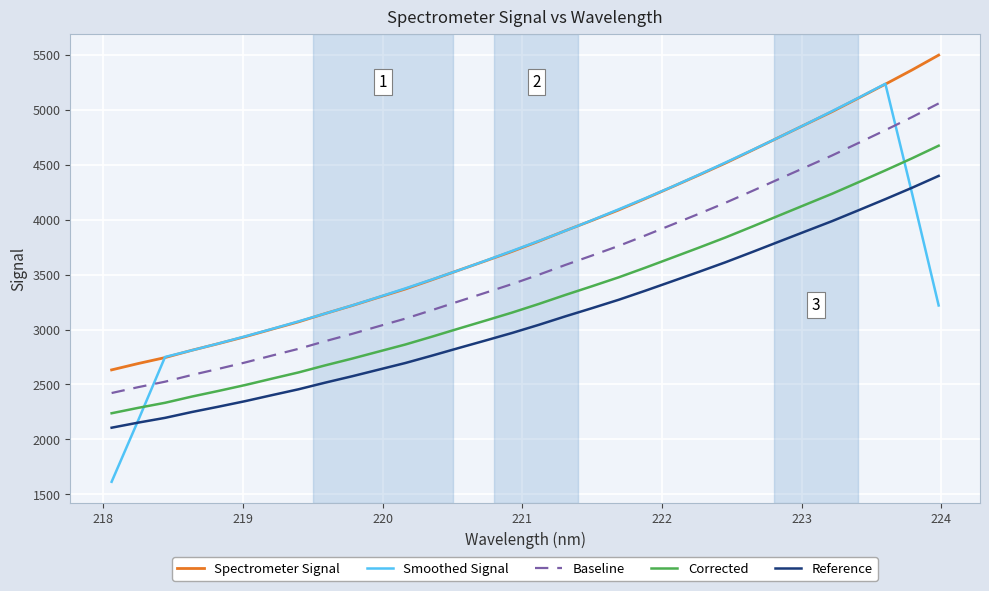

Rank the series by their maximum value, from lowest to highest.

Reference, Corrected, Baseline, Smoothed Signal, Spectrometer Signal